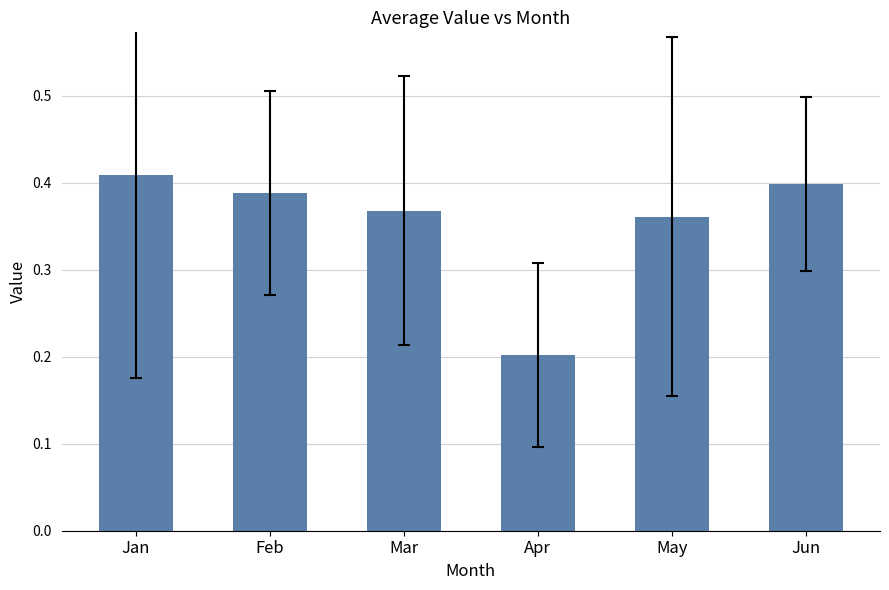

Rank the categories by value from highest to lowest.

Jan, Jun, Feb, Mar, May, Apr